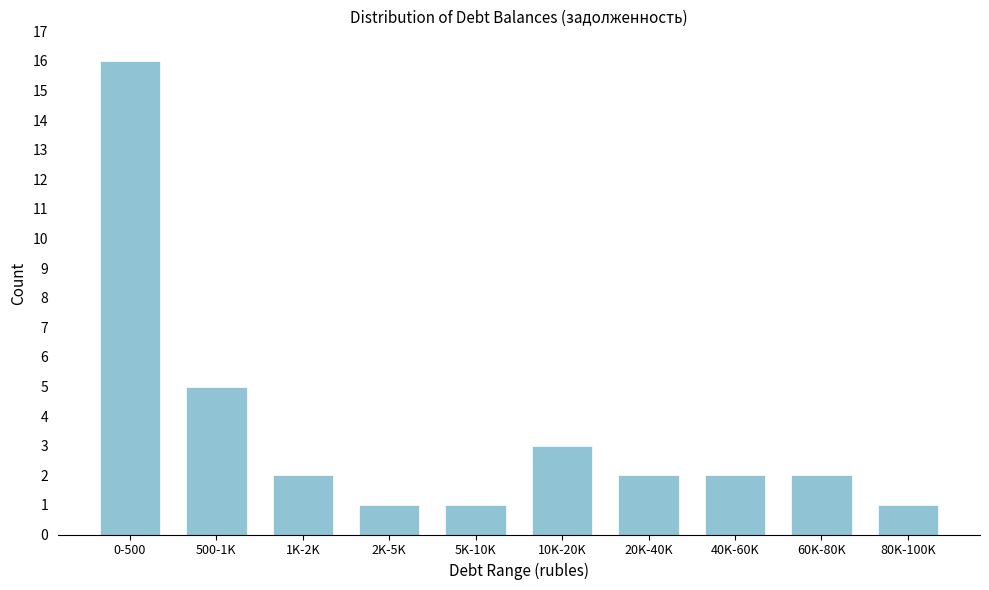

Reading left to right, what are all the values shown in this chart?

16	5	2	1	1	3	2	2	2	1